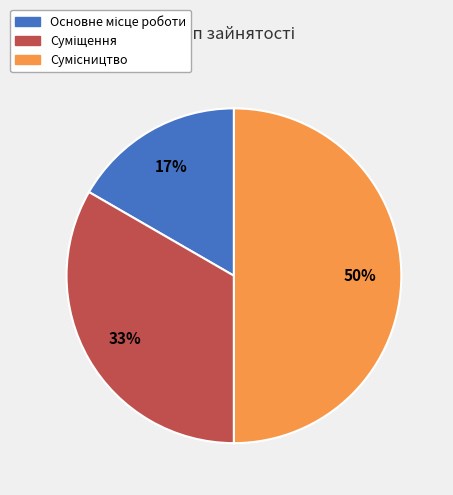

To the nearest percent, what is the difference between the largest and smallest slice percentages?

33%